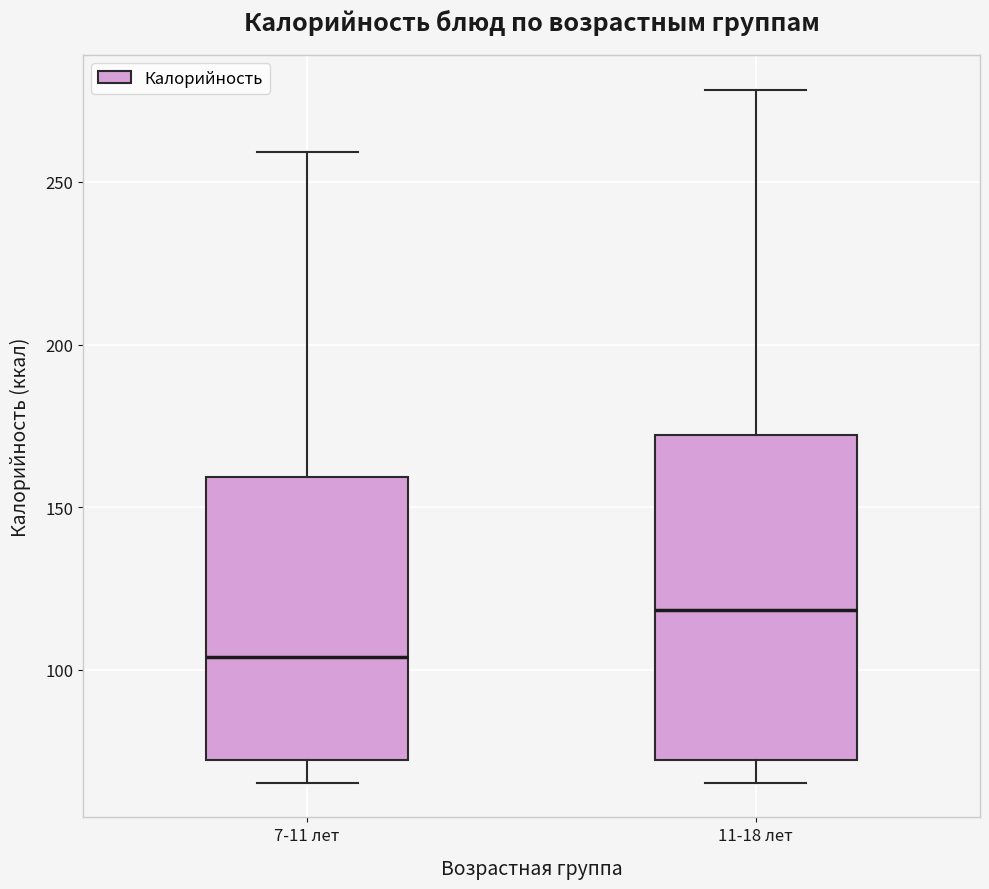

Reading left to right, transcribe this box plot: for each box, give where its median line is, the range the box spans, and where its two whiskers end, as read against the y-axis. The values are not printed on the chart, so give them approximately, as read against the axis.

7-11 лет: median 105, box 70 to 160, whiskers 65 to 260
11-18 лет: median 120, box 70 to 170, whiskers 65 to 280